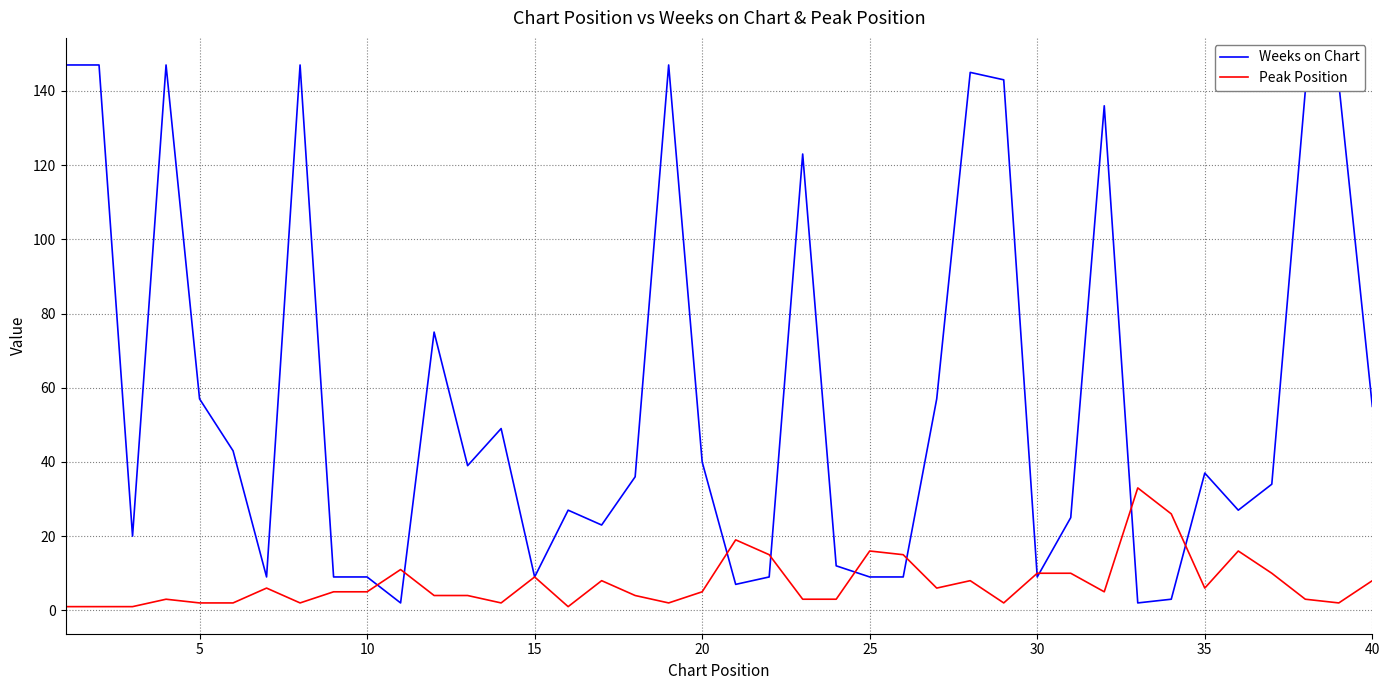

What is the maximum value for Peak Position?

33